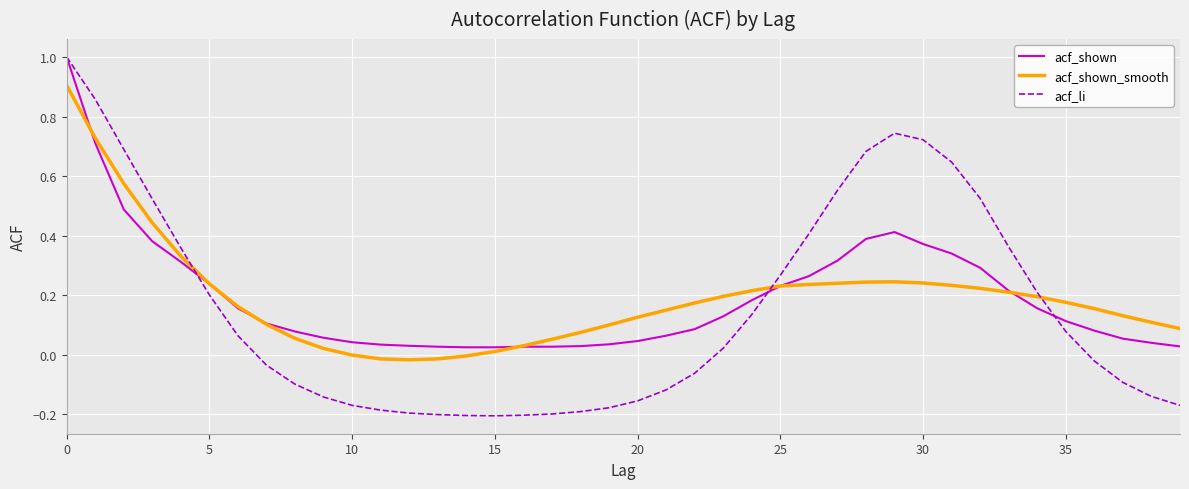

How many lines are shown in the chart?

3